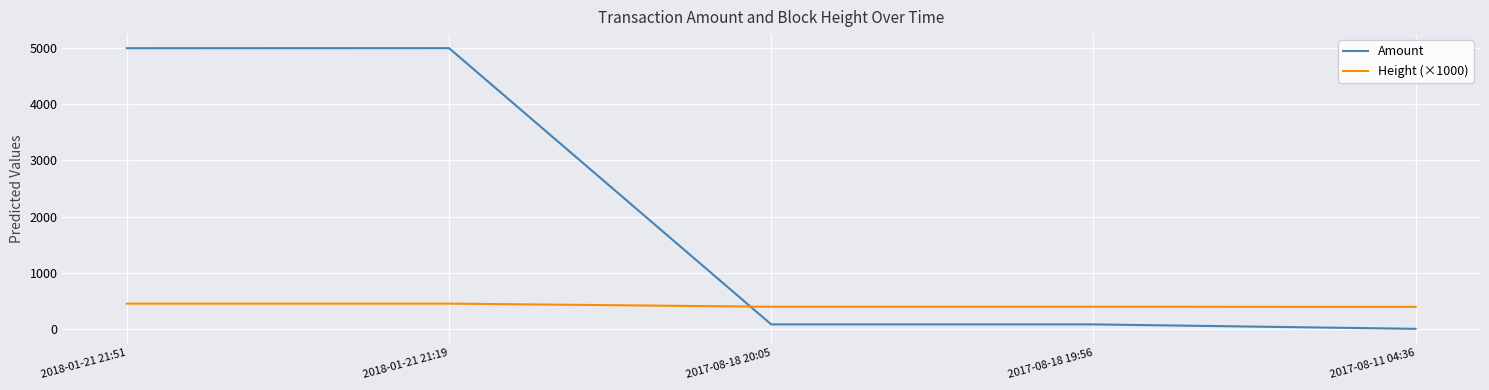

True or false: Height (×1000) has a value of 664.5 at 2017-08-11 04:36.

False